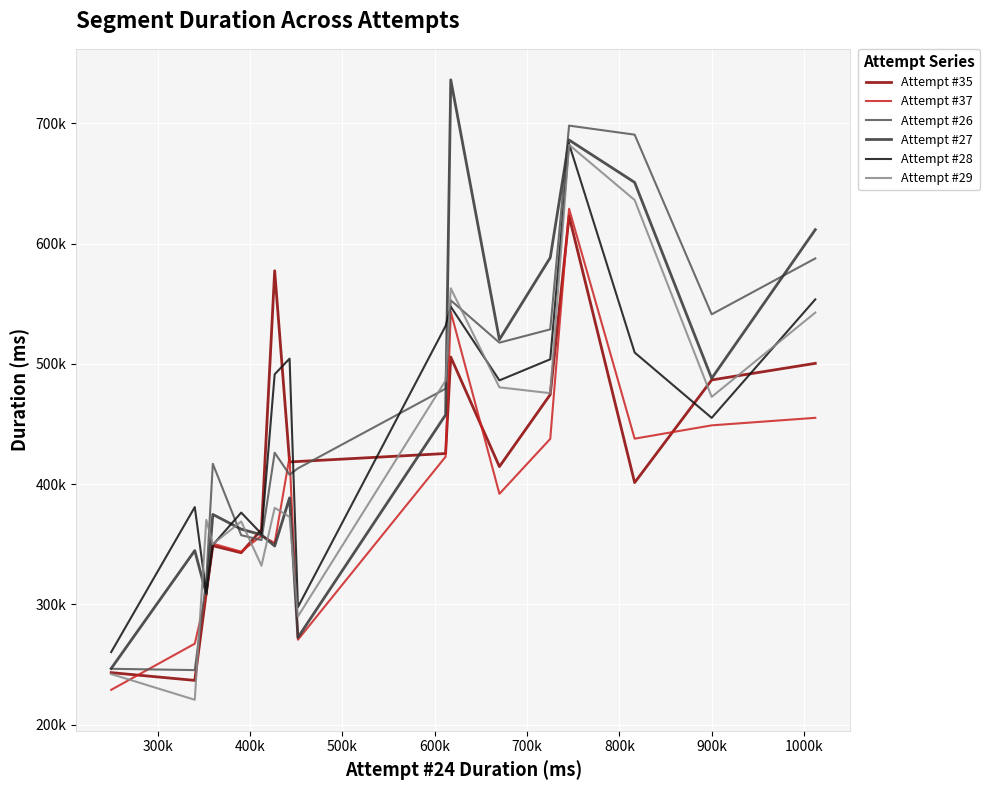

How many values are below 451823?

8